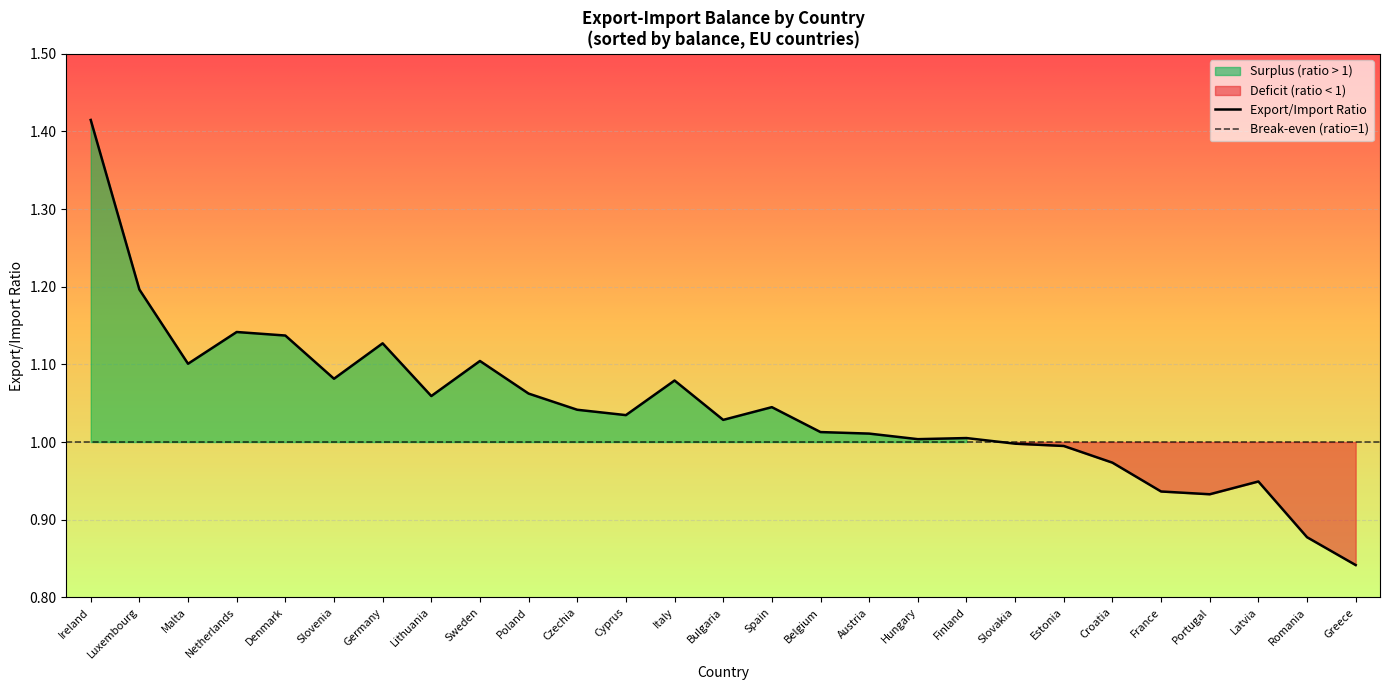

What is the label of the 8th point from the right?

Slovakia